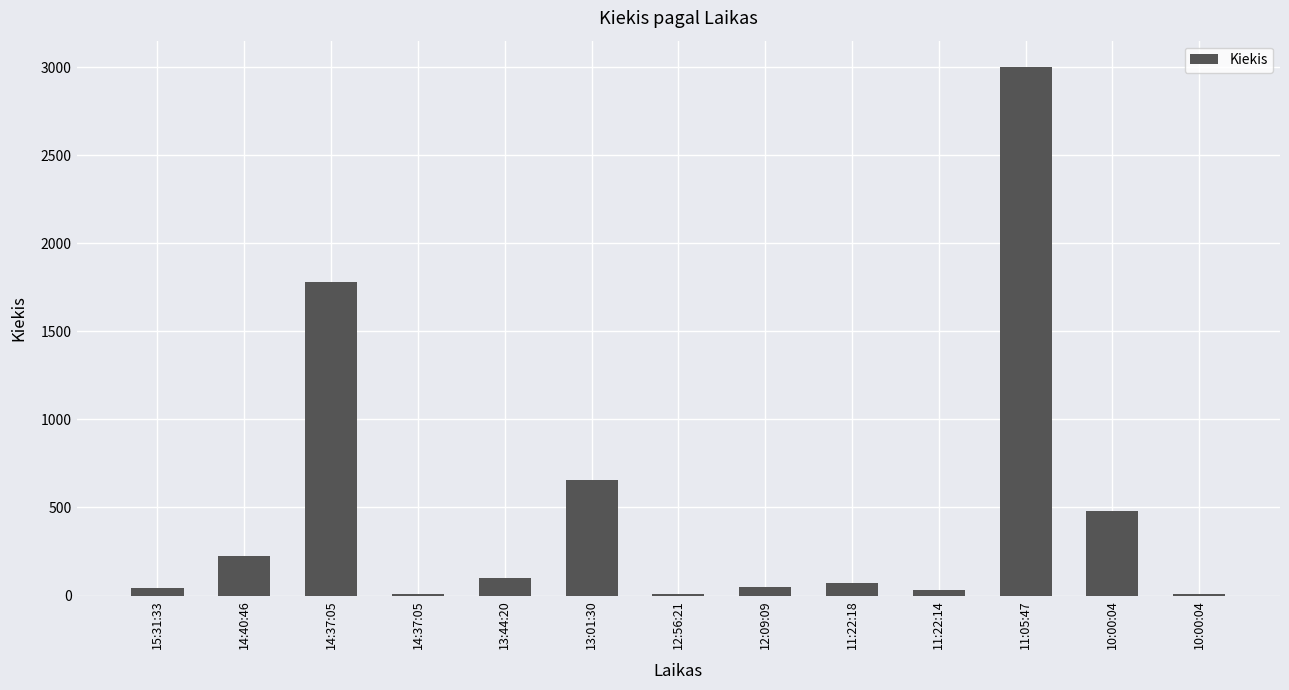

What is the label of the 6th bar from the left?

13:01:30